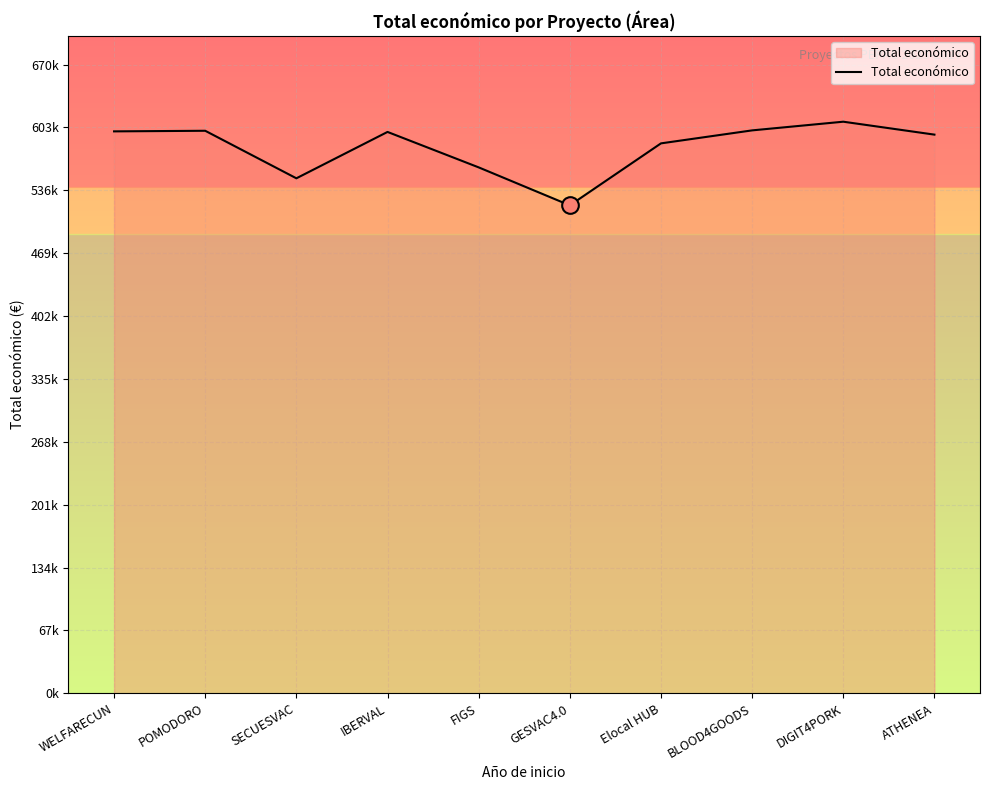

True or false: the data shows 354151 at SECUESVAC.

False